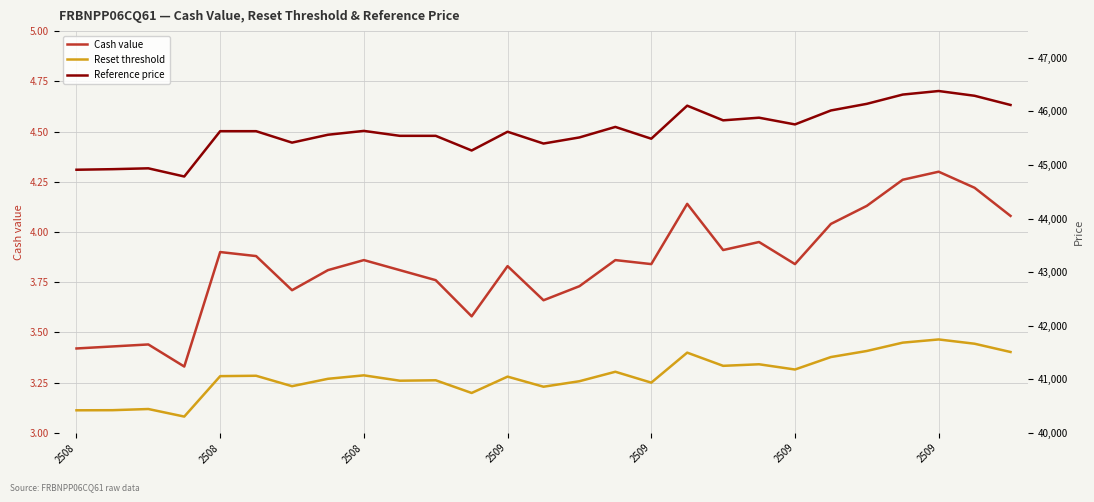

What is the value of the Cash value point at the 16th from the left?

3.9